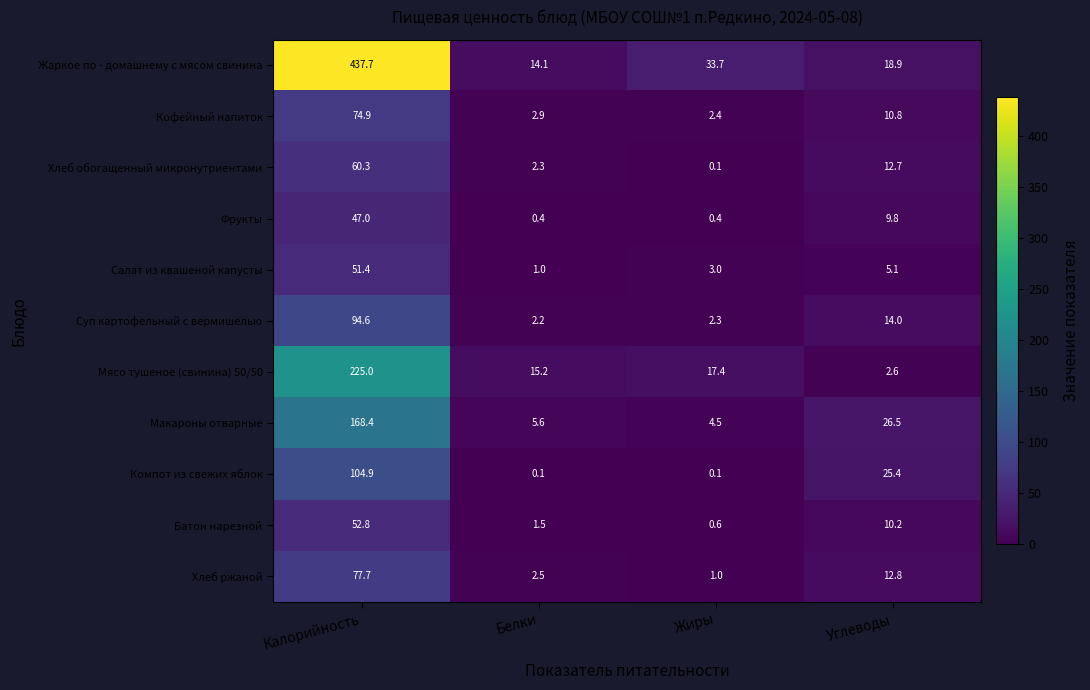

At how many categories does at least one series exceed 20?

3